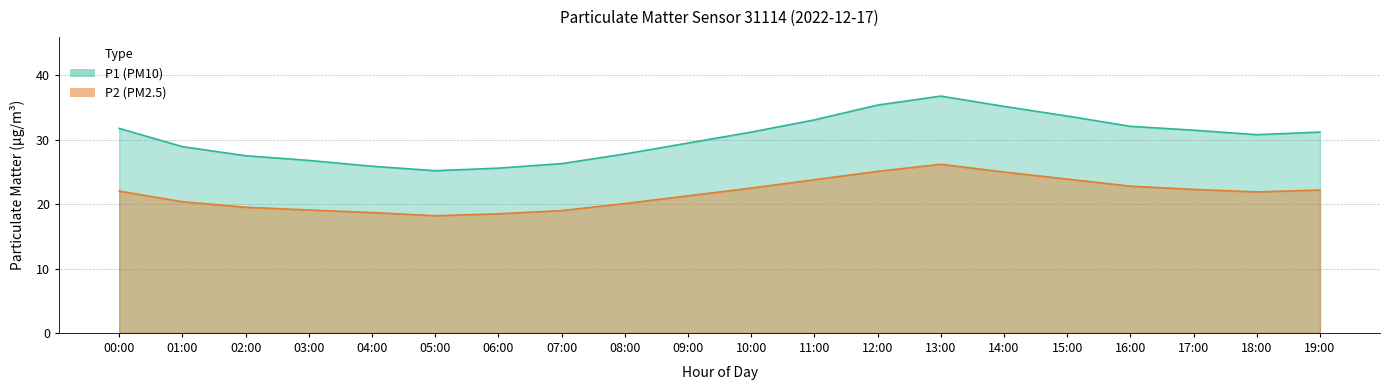

Reading left to right, list all the values displayed in this chart.

P1: 31.8	28.9	27.5	26.8	25.9	25.2	25.6	26.3	27.8	29.5	31.2	33.1	35.4	36.8	35.2	33.7	32.1	31.5	30.8	31.2
P2: 22.0	20.4	19.5	19.1	18.7	18.2	18.5	19.0	20.1	21.3	22.5	23.8	25.1	26.2	25.0	23.9	22.8	22.3	21.9	22.2